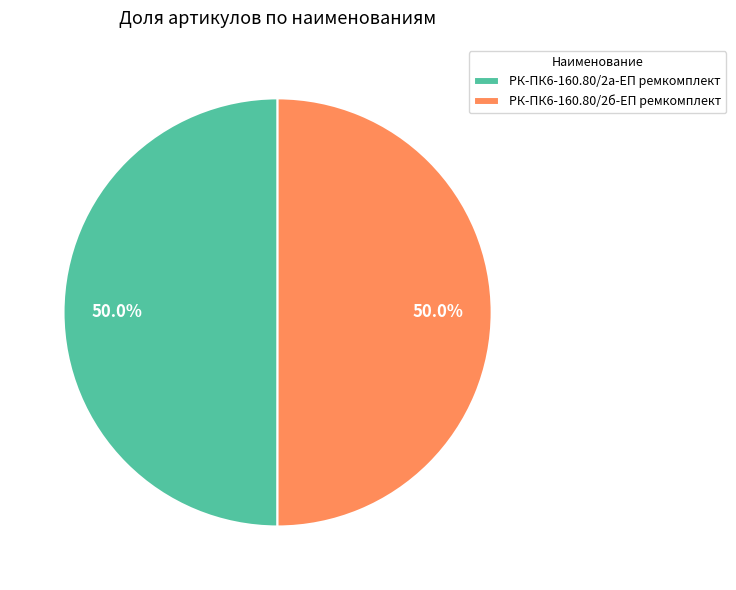

True or false: РК-ПК6-160.80/2а-ЕП ремкомплект accounts for 50% of the total.

True